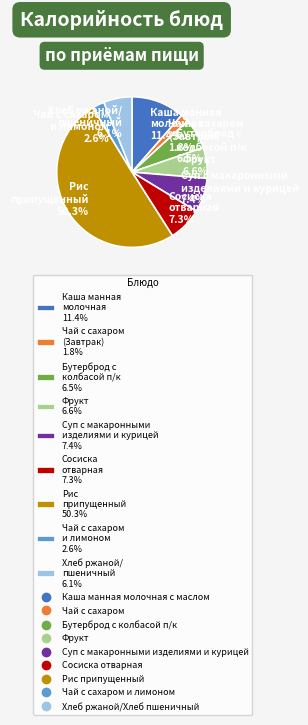

Which slice is the smallest?

Чай с сахаром (Завтрак) 1.8%